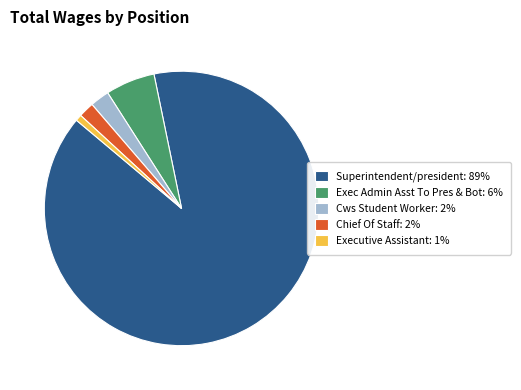

What is the majority slice?

Superintendent/president